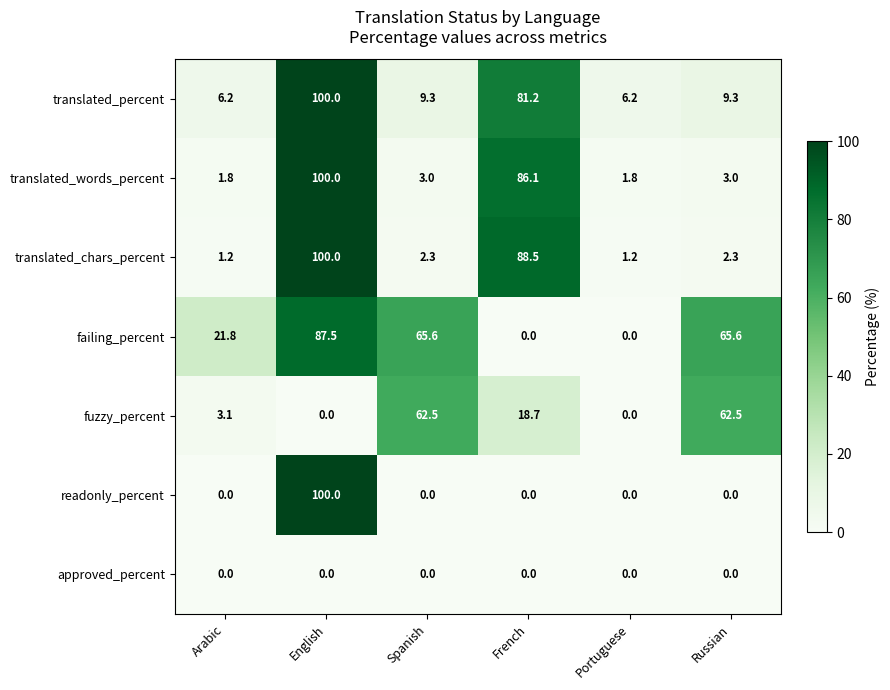

Is it true that fuzzy_percent equals 0.0 at Portuguese?

True